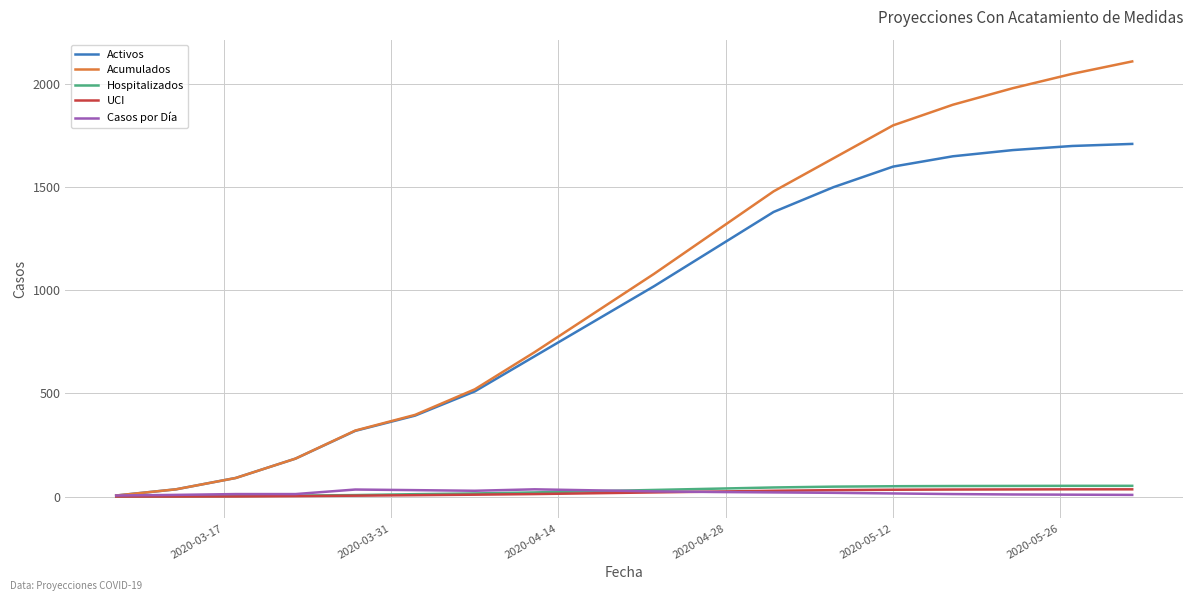

Which series has the largest range (max minus min)?

Acumulados